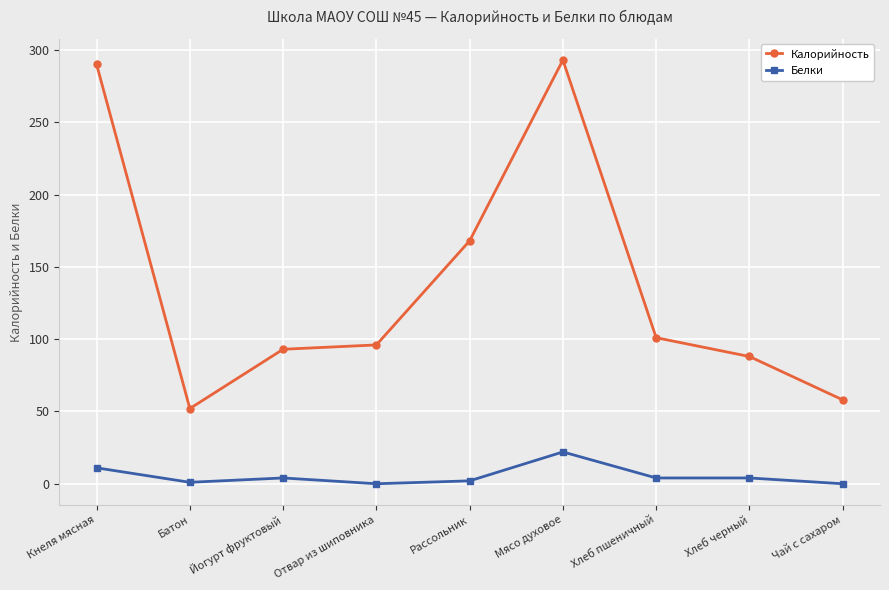

What position from the left is Мясо духовое?

6